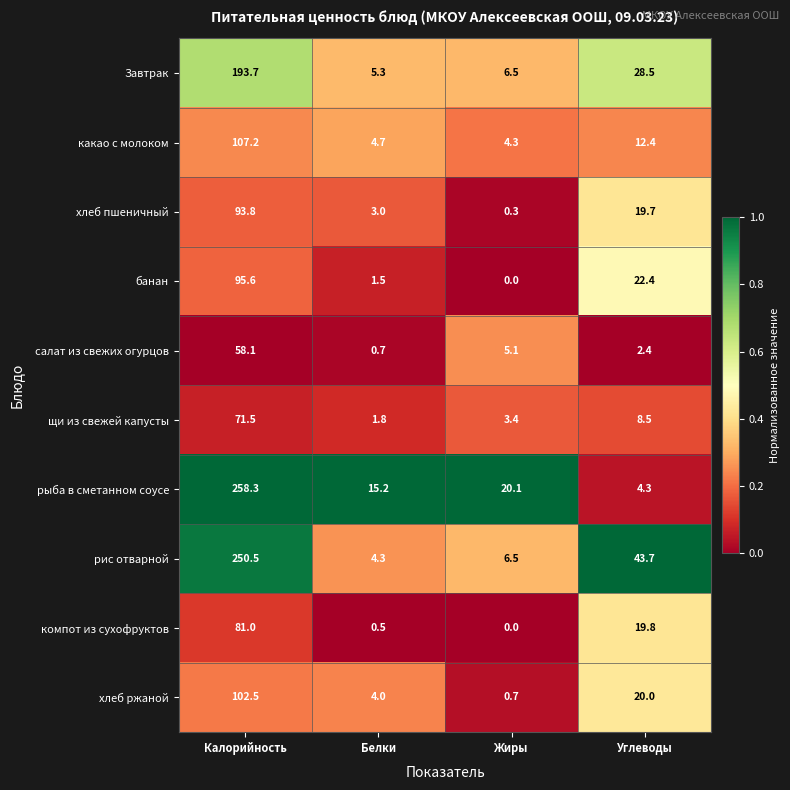

At Углеводы, list the series in order from smallest to largest.

салат из свежих огурцов, рыба в сметанном соусе, щи из свежей капусты, какао с молоком, хлеб пшеничный, компот из сухофруктов, хлеб ржаной, банан, Завтрак, рис отварной